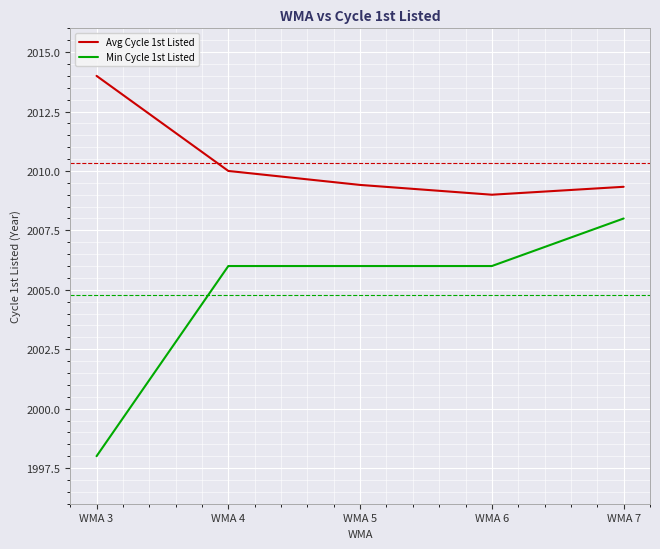

What is the difference between the Avg Cycle 1st Listed values at WMA 3 and WMA 5?

4.6